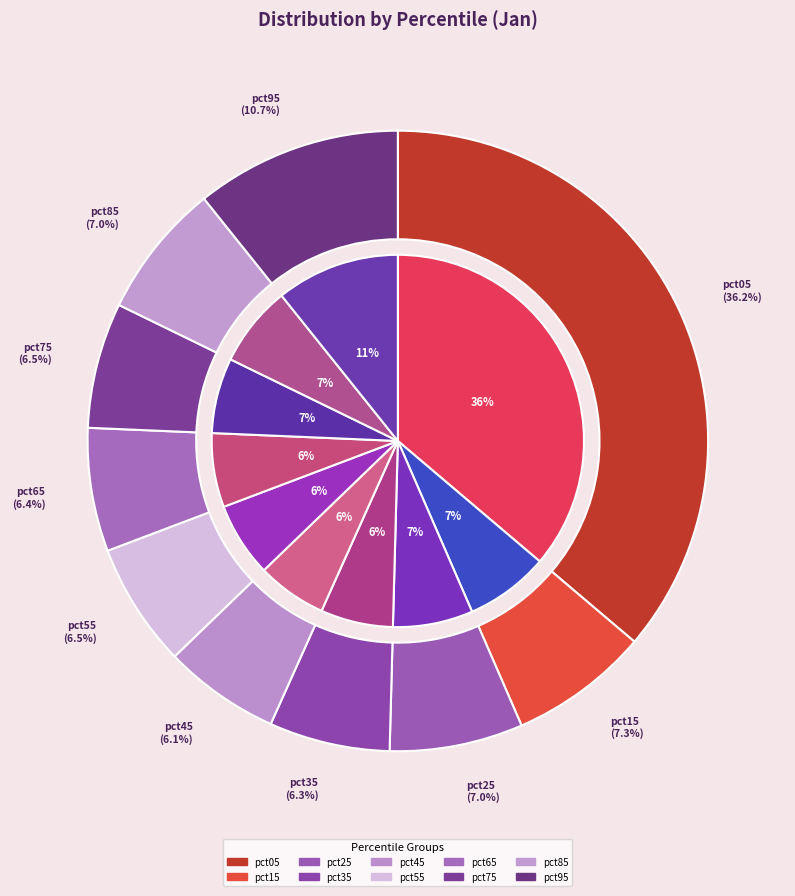

Does pct15 represent more than half of the total?

No